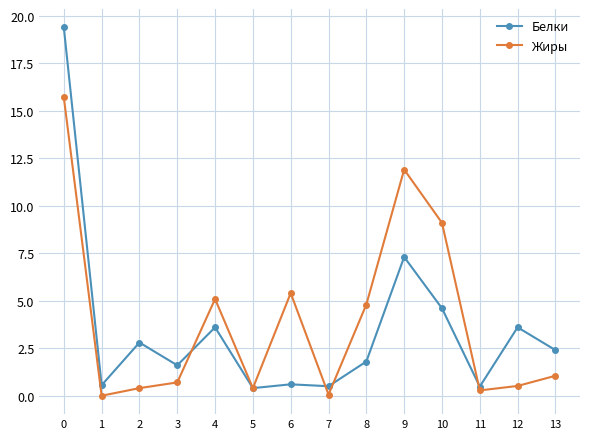

Where do Жиры and Белки first cross each other?

3 and 4